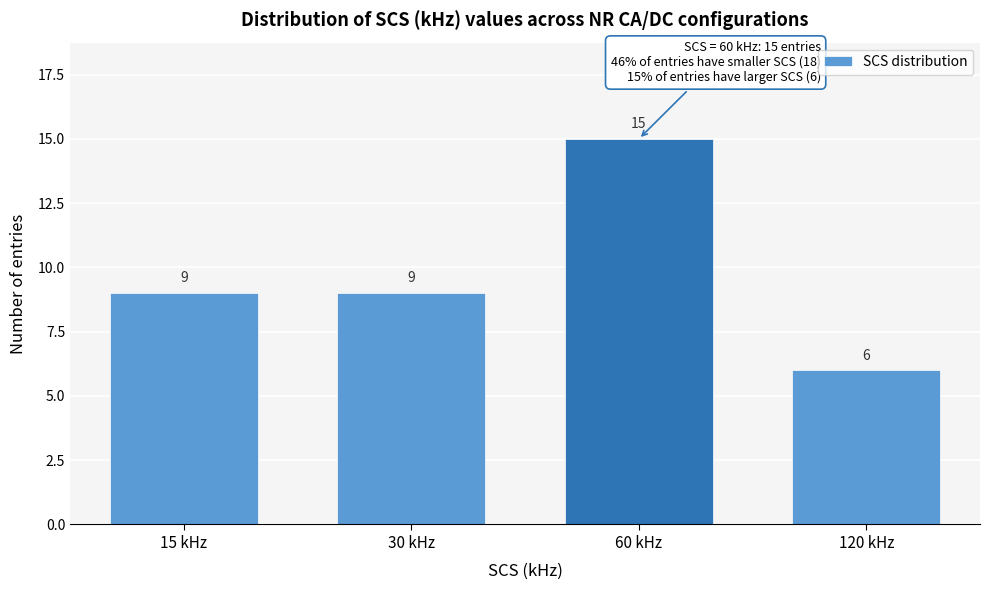

Reading left to right, extract all data points from this chart.

9	9	15	6